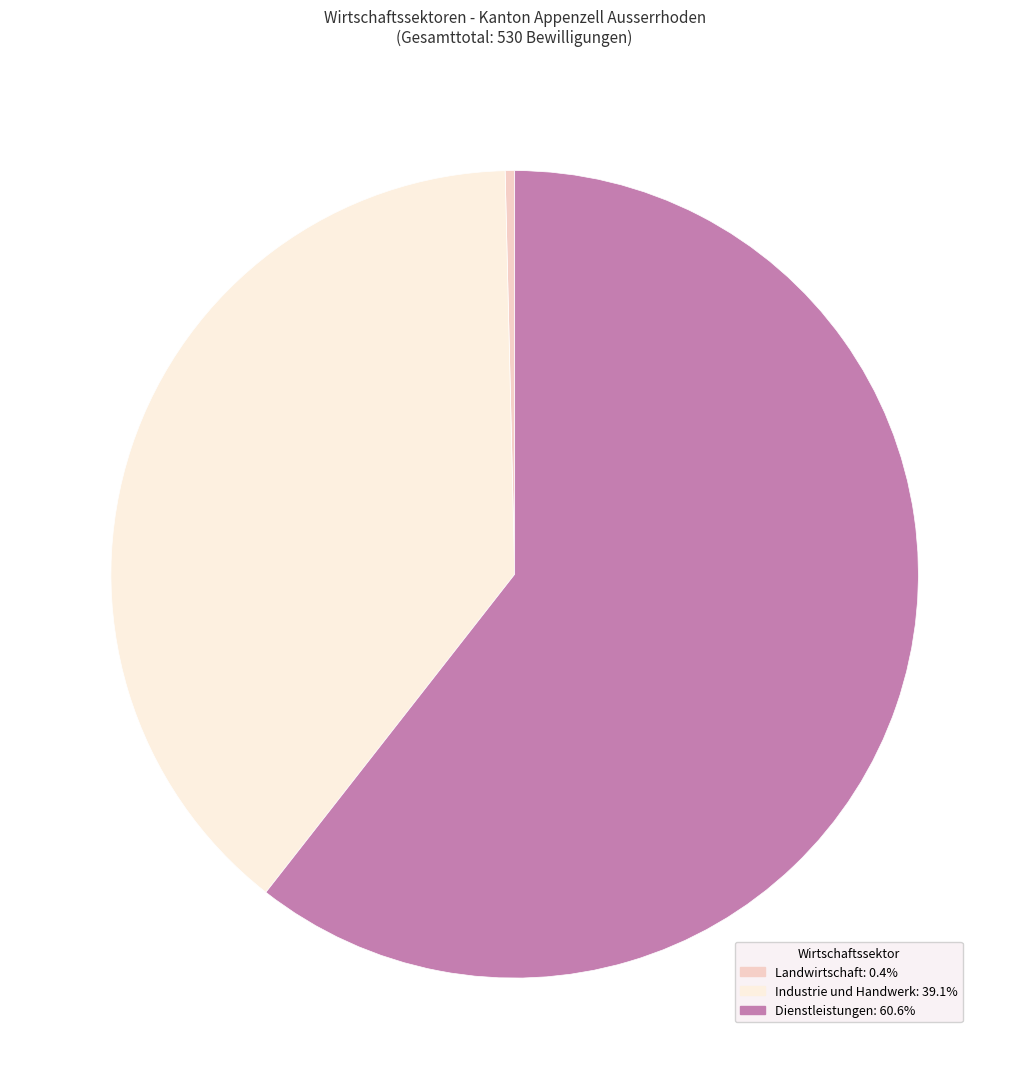

Is it true that Landwirtschaft is 0% of the pie?

True